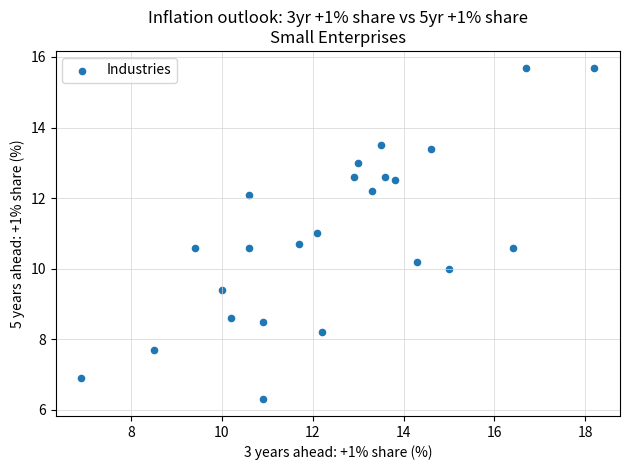

What is the range of X values (max minus min)?

11.3